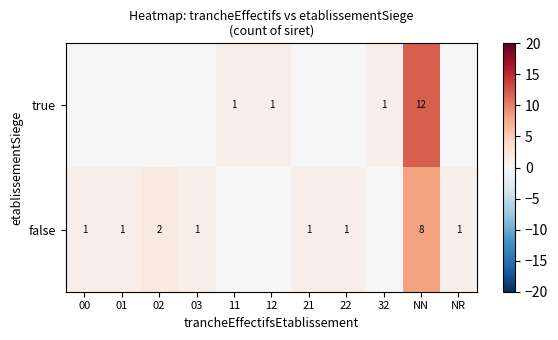

What is the total value across all series at NN?

20